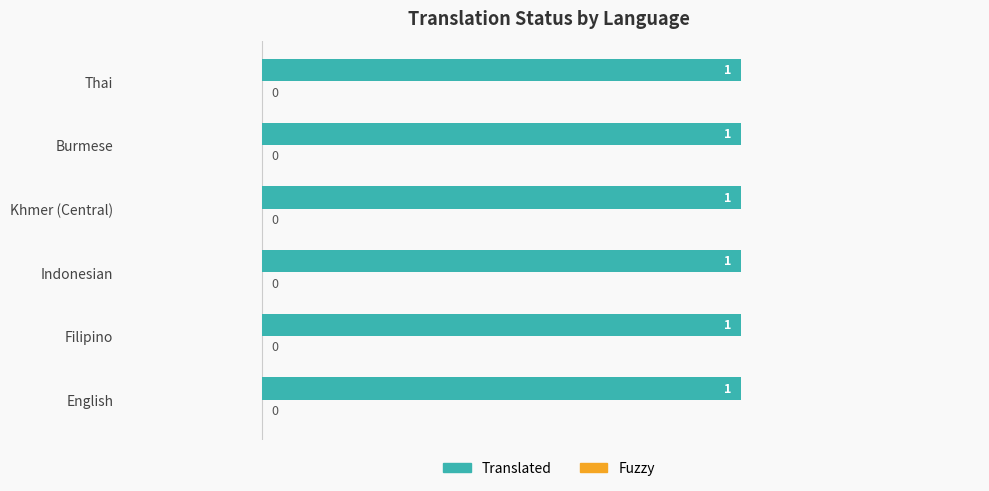

What is the label of the 4th bar from the right?

Indonesian